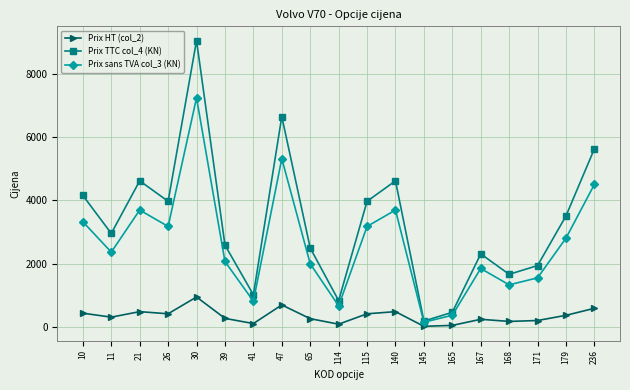

True or false: Prix HT (col_2) and Prix sans TVA col_3 (KN) intersect in this chart.

False